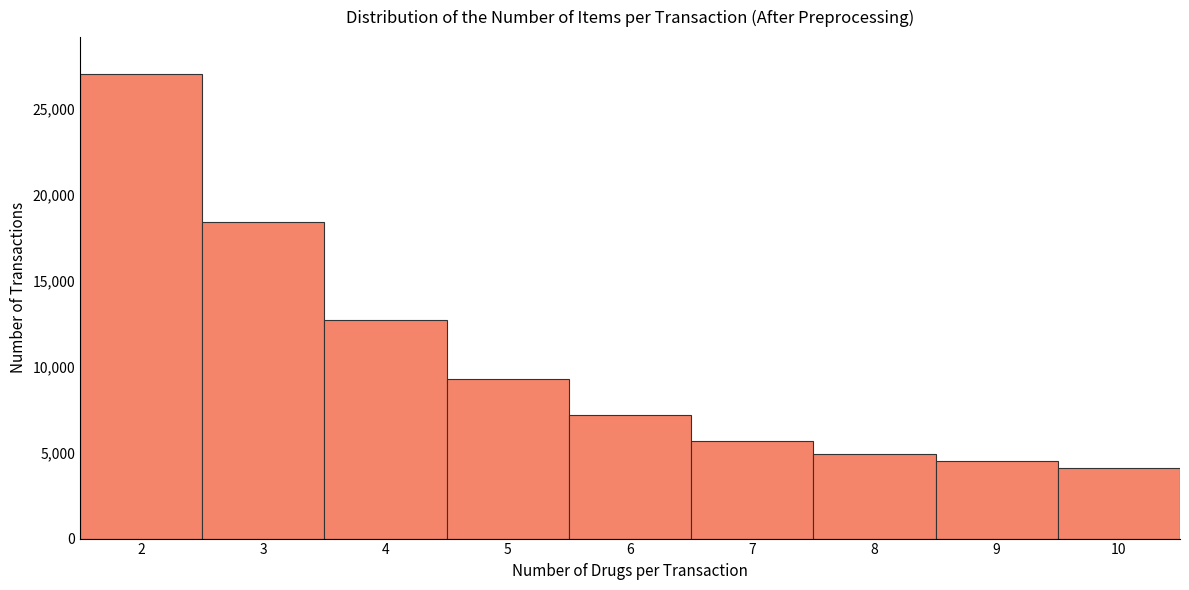

Which range on the x-axis has the tallest bar?

1.5 to 2.5